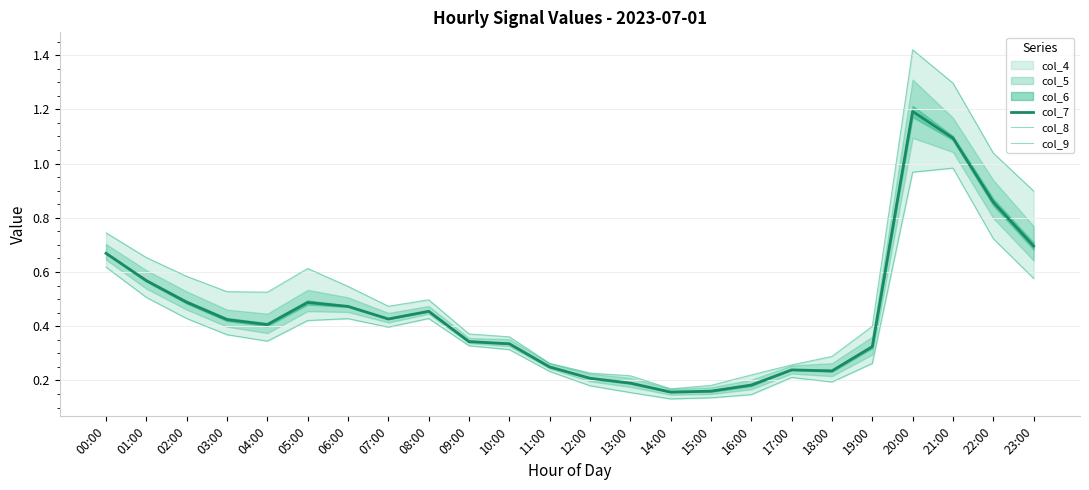

Which category has the highest value in the col_7 series?

20:00